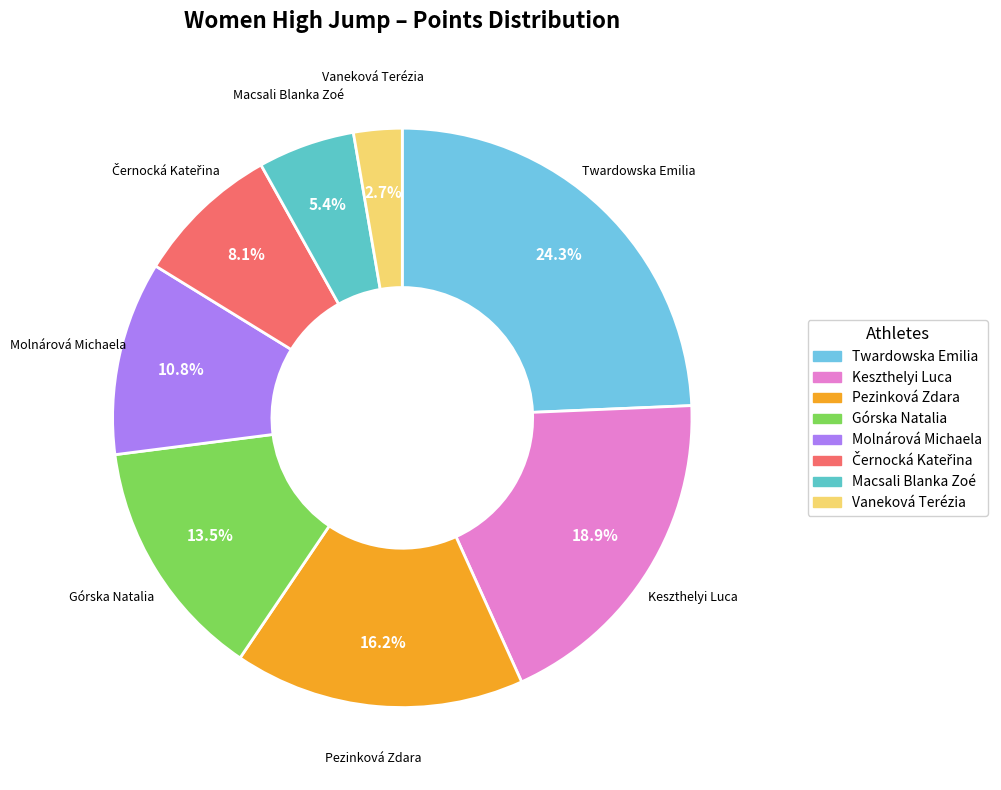

What is the total percentage of Pezinková Zdara and Górska Natalia?

29.7%